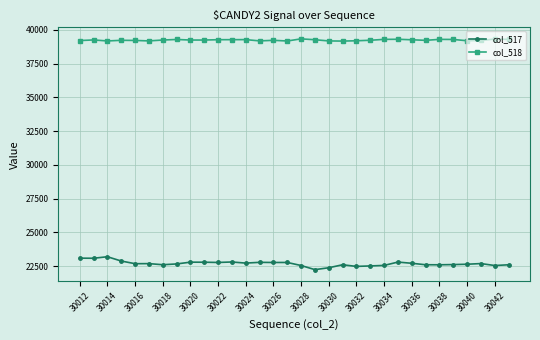

What is the highest value of the col_518 series?

39336